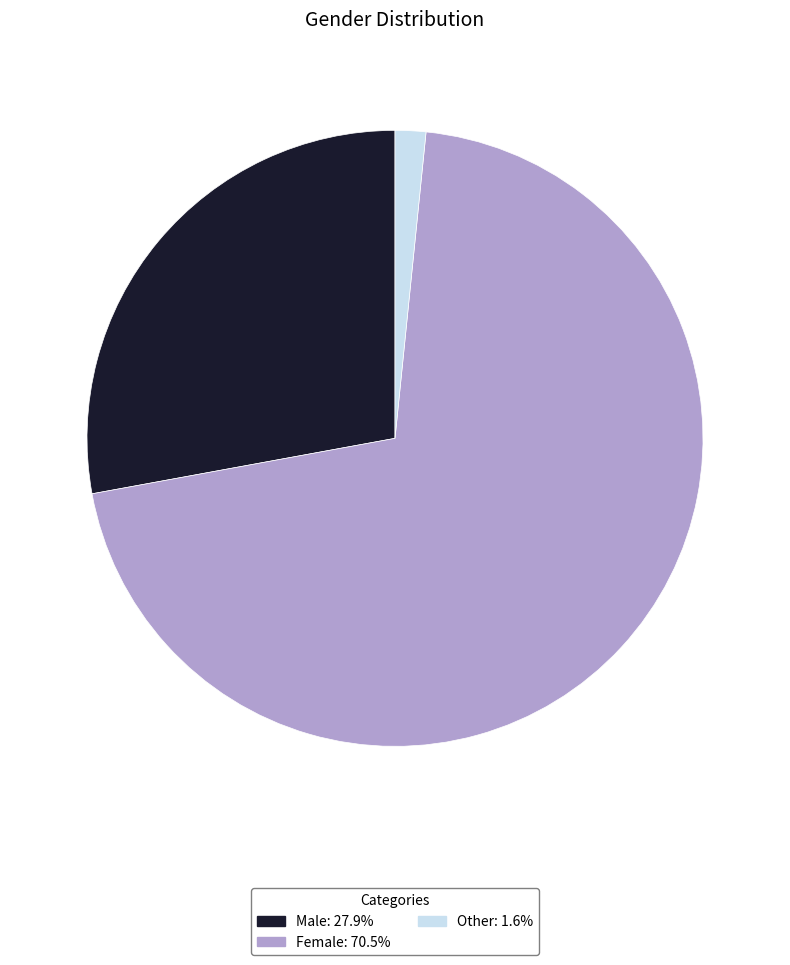

Is Male: 27.9% the majority of the pie?

No